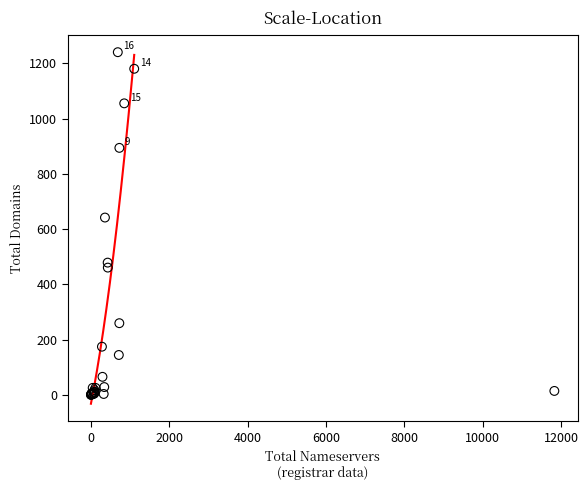

What Y value in the scatter plot is closest to 620?

642